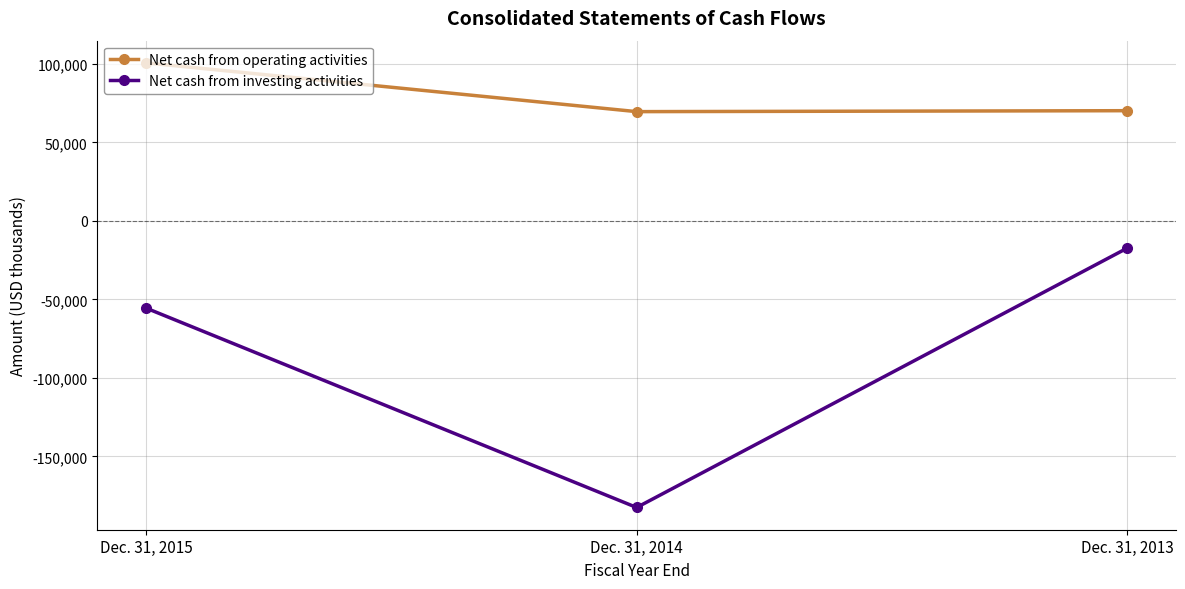

Which series changed the most between Dec. 31, 2015 and Dec. 31, 2014?

Net cash from investing activities